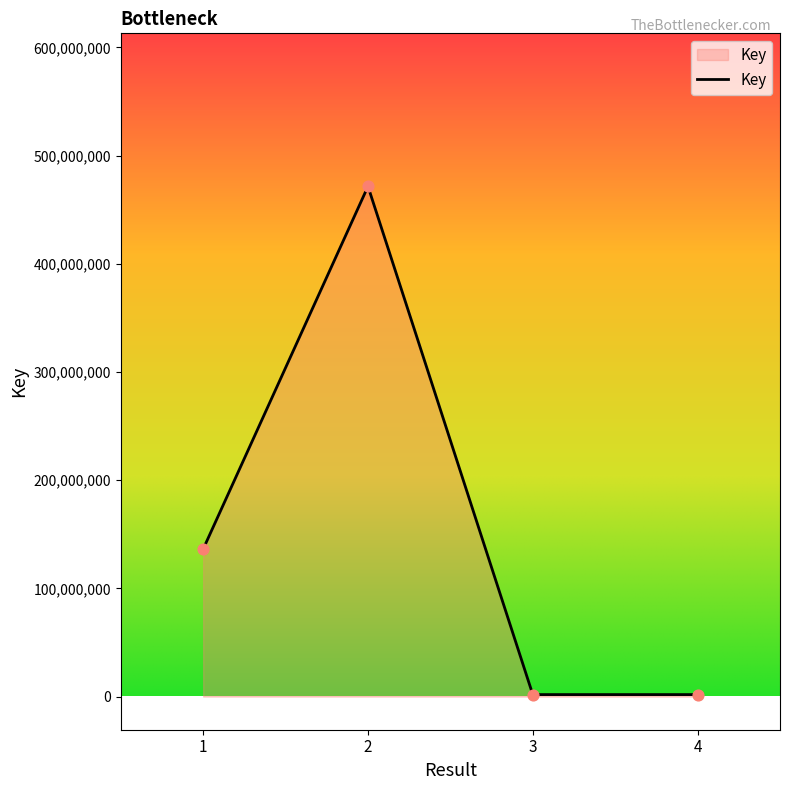

What is the change in value from 3 to 4?

-175